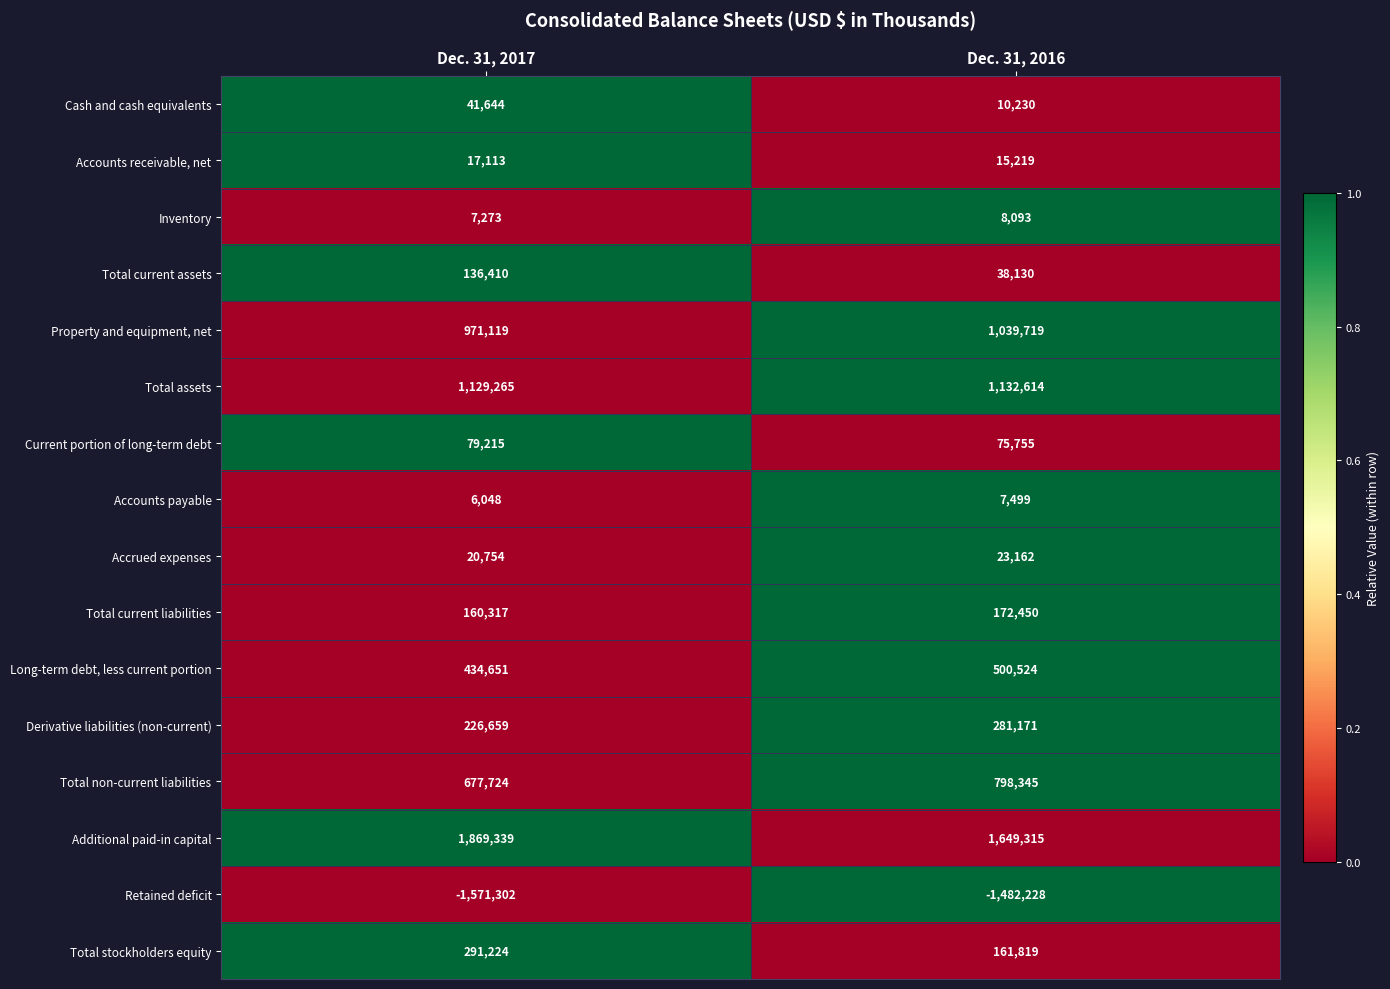

Is it true that Long-term debt, less current portion equals 500524 at Dec. 31, 2016?

True